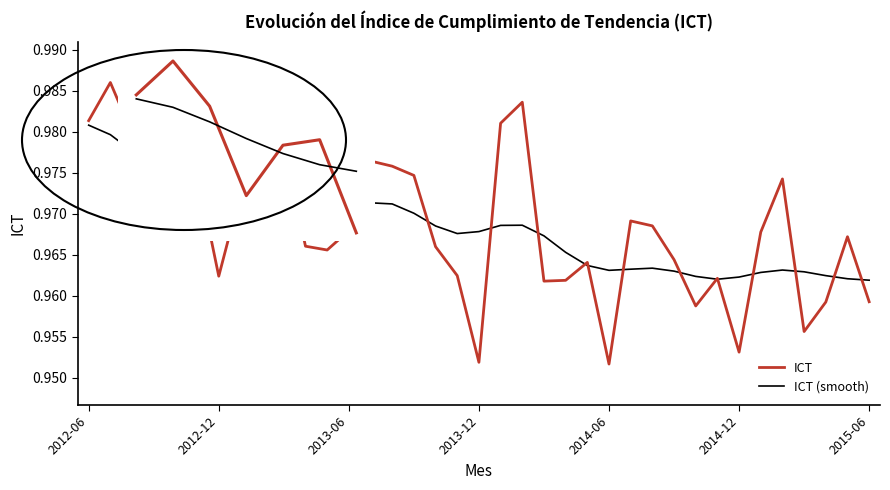

List the series in order of their peak value, highest first.

ICT, ICT (smooth)